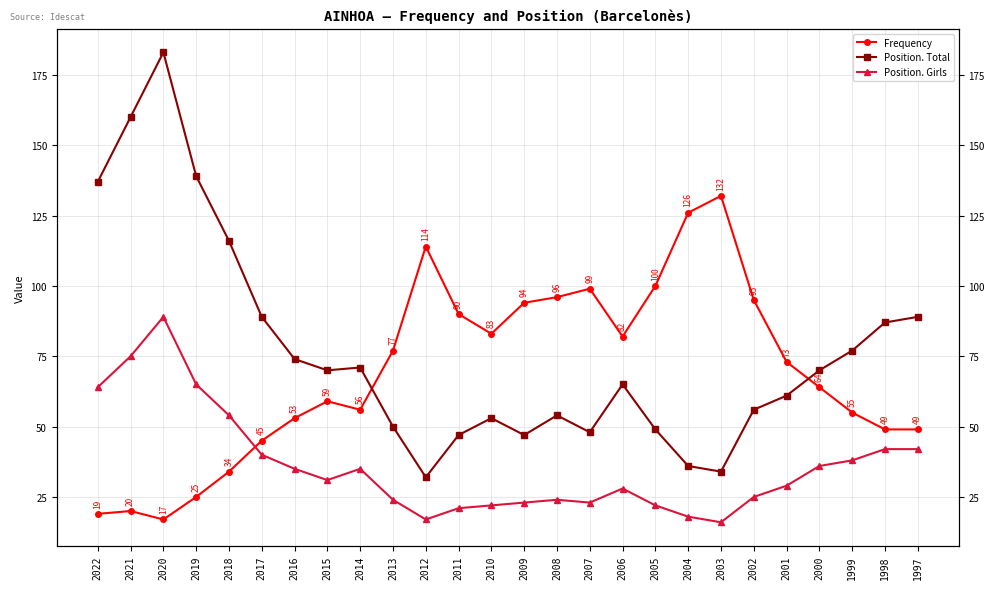

True or false: Position. Total has a value of 54 at 2008.

True